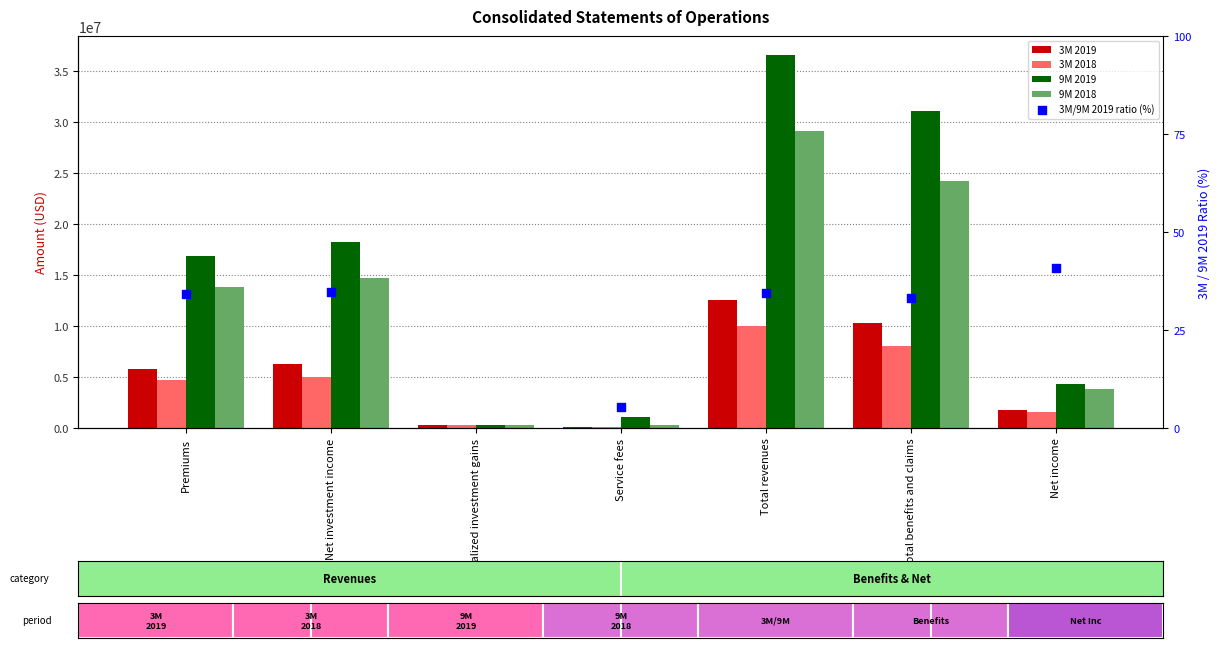

Is the value of 3M 2018 at Total revenues greater than the value of 3M 2019 at Total revenues?

No